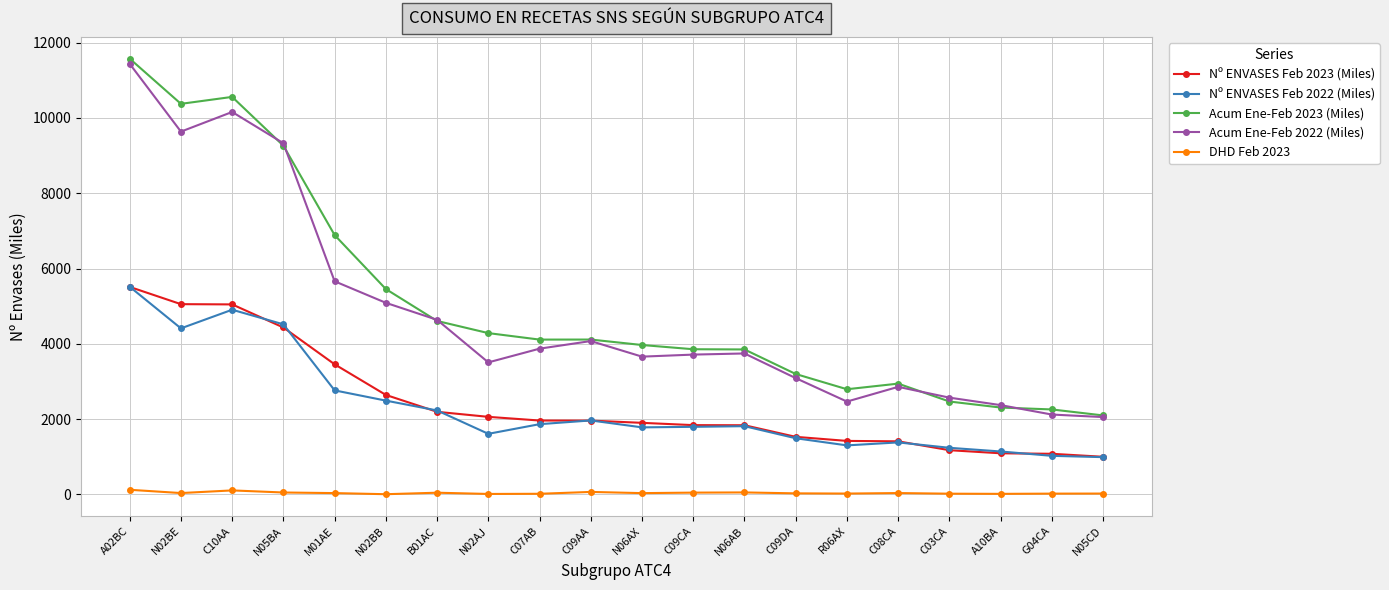

The value of DHD Feb 2023 at C09DA is 29.7. True or false?

True